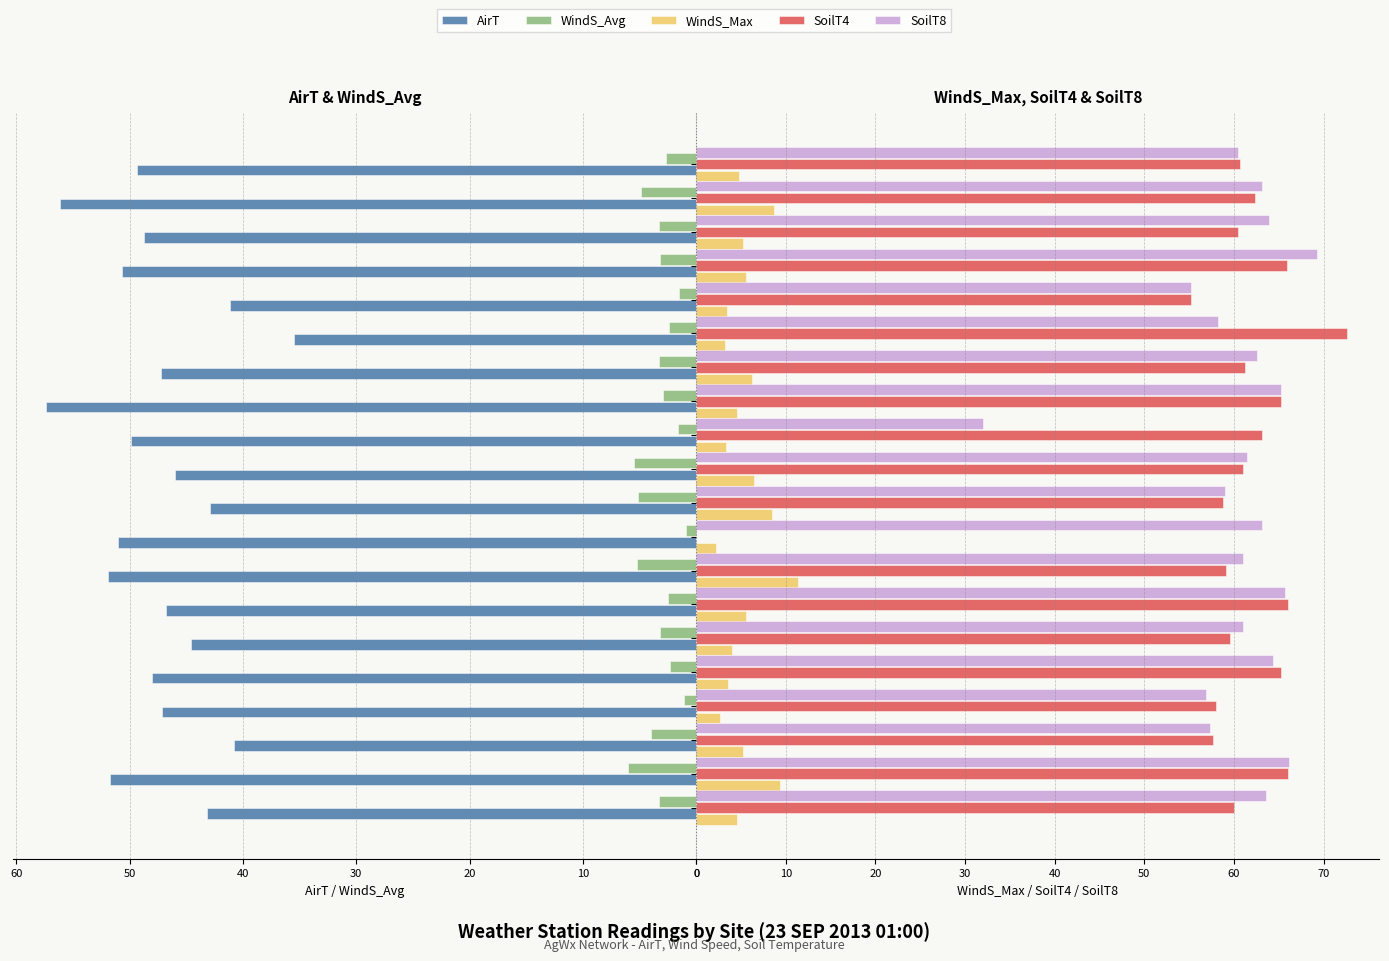

Reading left to right, transcribe all the data shown in this chart.

AirT: 43.2	51.7	40.8	47.1	48.0	44.6	46.8	51.9	51.0	42.9	46.0	49.9	57.4	47.2	35.5	41.1	50.7	48.7	56.1	49.3
WindS_Avg: 3.3	6.0	4.0	1.1	2.3	3.2	2.5	5.2	0.9	5.1	5.5	1.6	2.9	3.3	2.4	1.5	3.2	3.3	4.9	2.7
WindS_Max: 4.6	9.3	5.2	2.7	3.5	4.0	5.5	11.3	2.2	8.5	6.4	3.3	4.5	6.2	3.2	3.4	5.6	5.2	8.7	4.8
SoilT4: 60.0	66.0	57.7	58.0	65.2	59.6	66.0	59.1	0.0	58.8	61.0	63.1	65.2	61.2	72.6	55.2	65.9	60.4	62.3	60.7
SoilT8: 63.6	66.2	57.3	56.9	64.4	61.0	65.7	61.0	63.1	59.0	61.5	32.0	65.3	62.6	58.2	55.2	69.3	63.9	63.1	60.4